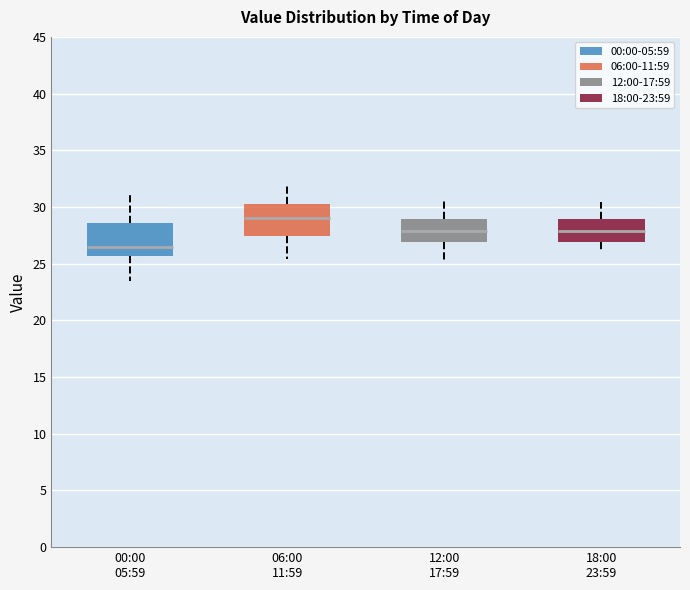

Which box's median line is the highest?

06:00 11:59